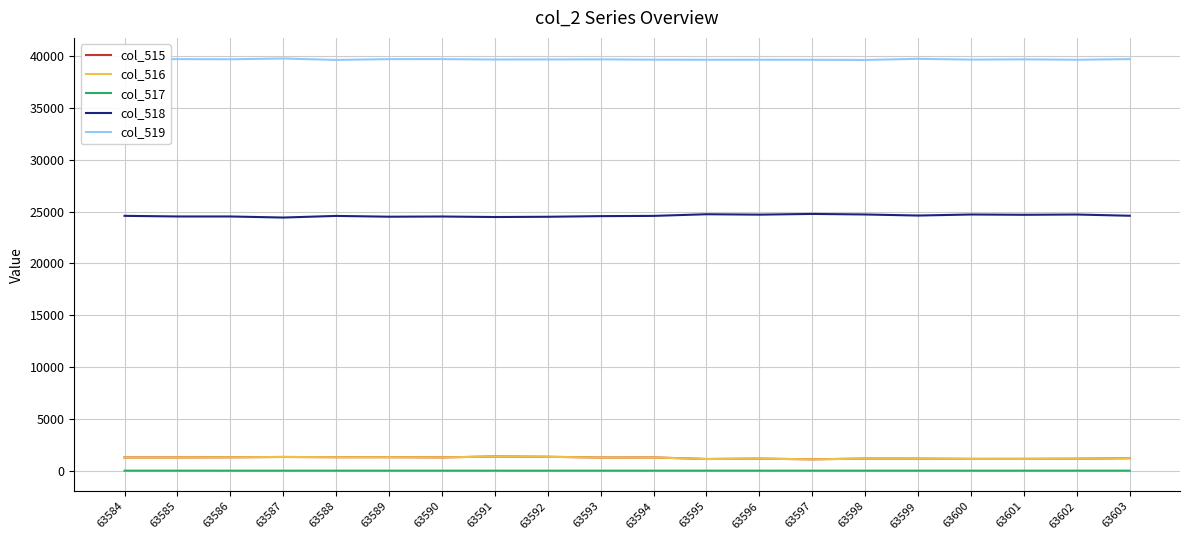

What is the highest value of the col_519 series?

39781